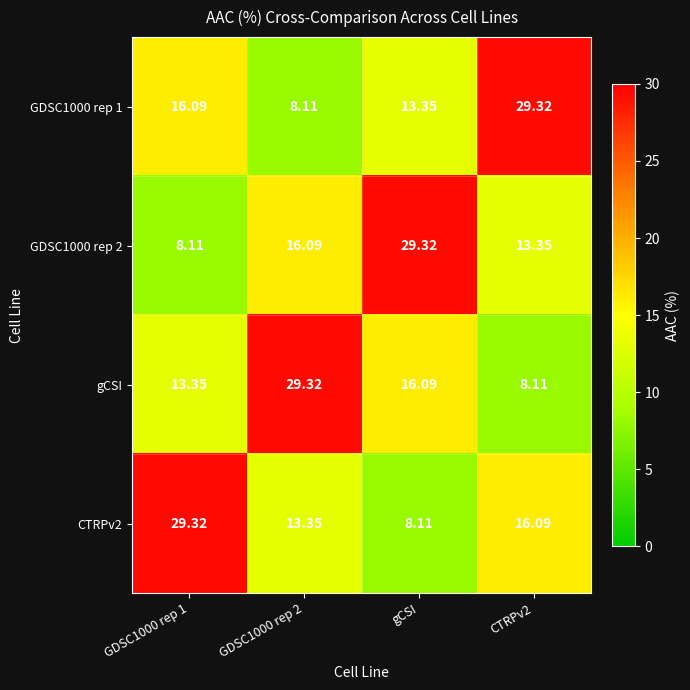

Is the value of GDSC1000 rep 1 at GDSC1000 rep 2 greater than the value of CTRPv2 at CTRPv2?

No